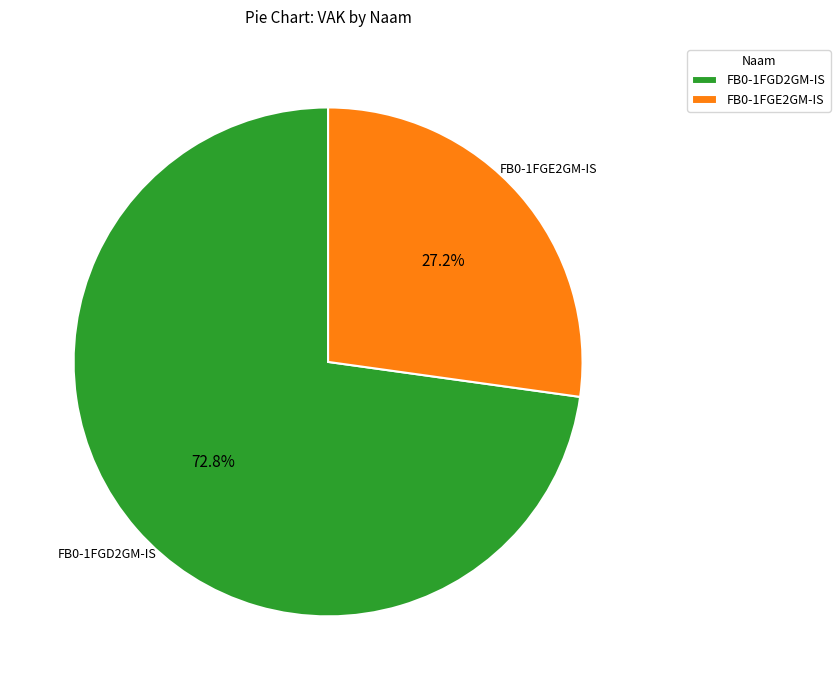

Approximately how many times larger is the value at FB0-1FGE2GM-IS compared to FB0-1FGD2GM-IS?

0.4